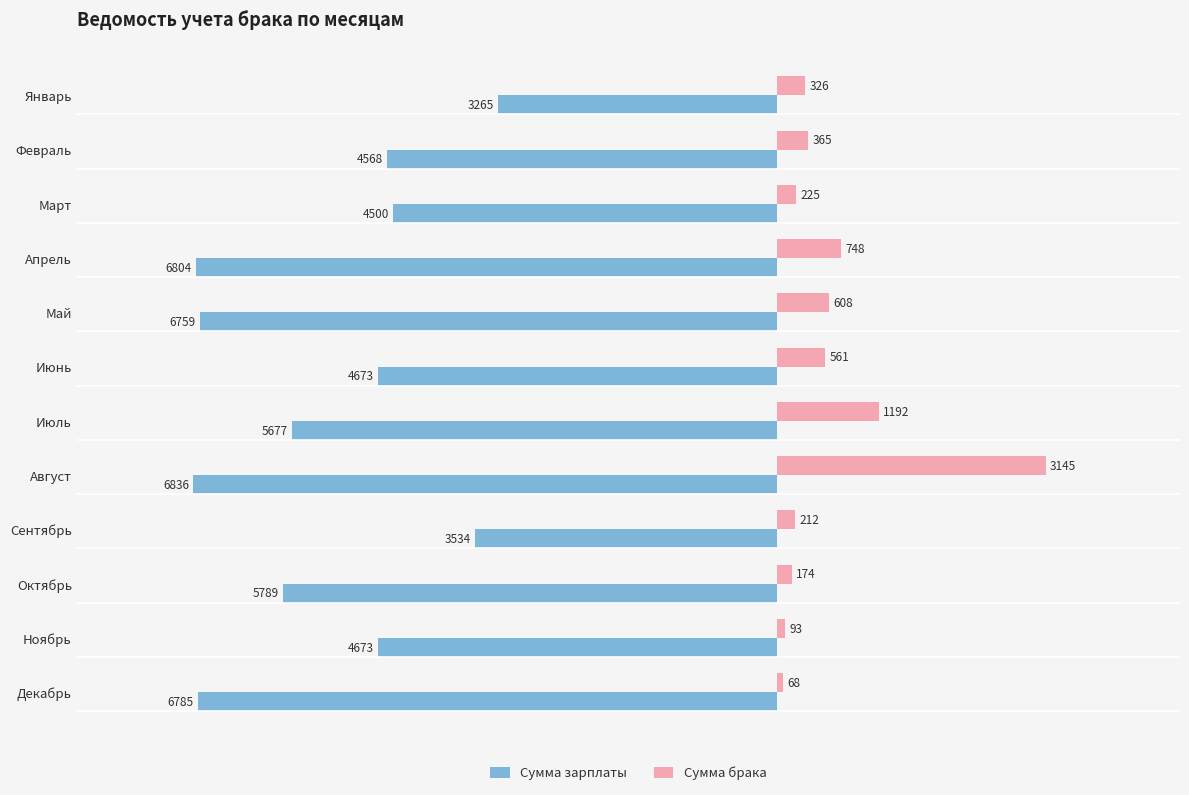

What is the difference between the second highest and second lowest values in the Сумма брака series?

1098.7